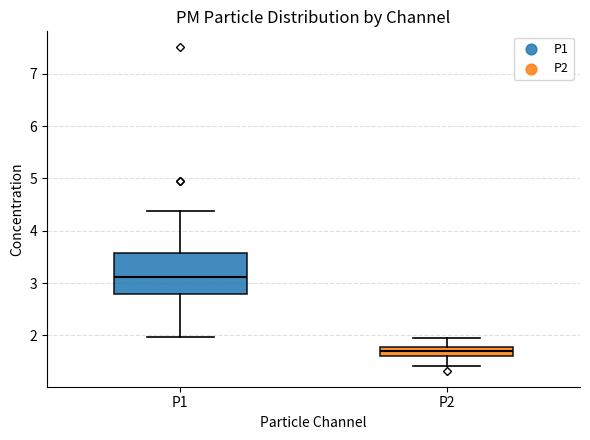

Which box is the tallest, from its lower edge to its upper edge?

P1